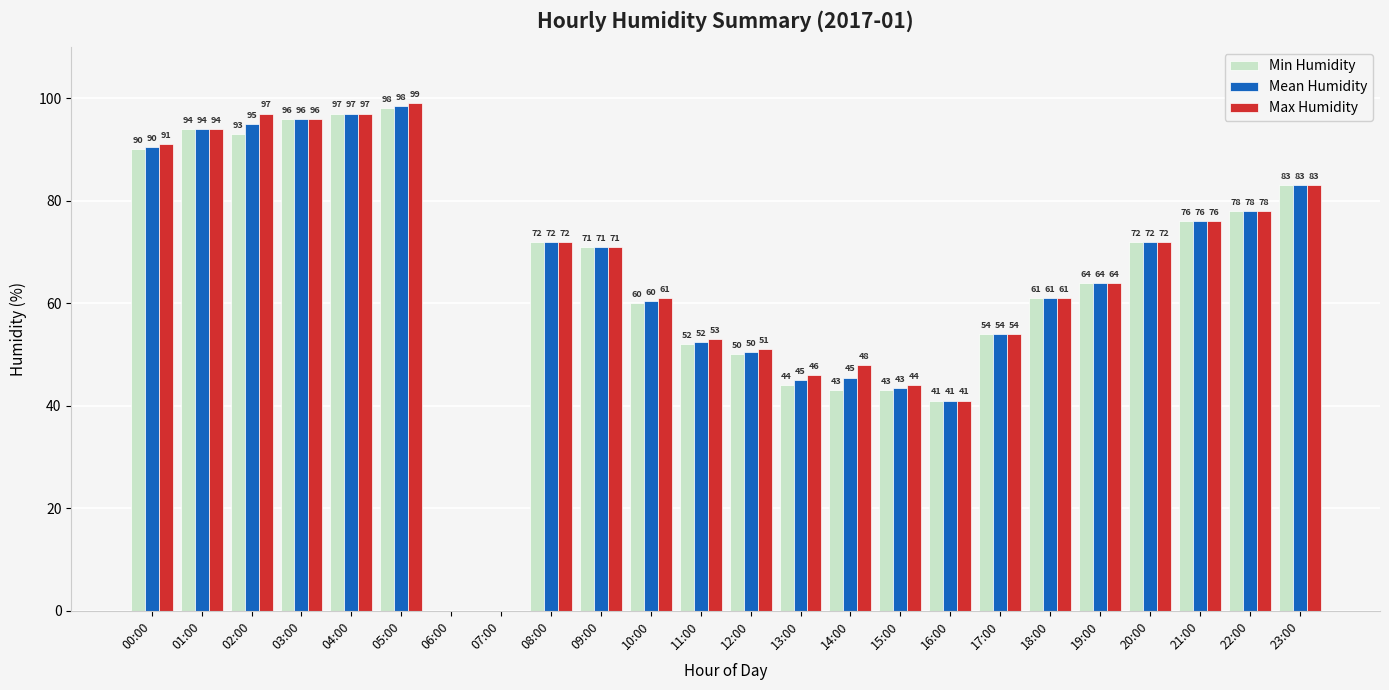

How many groups of bars are there?

24